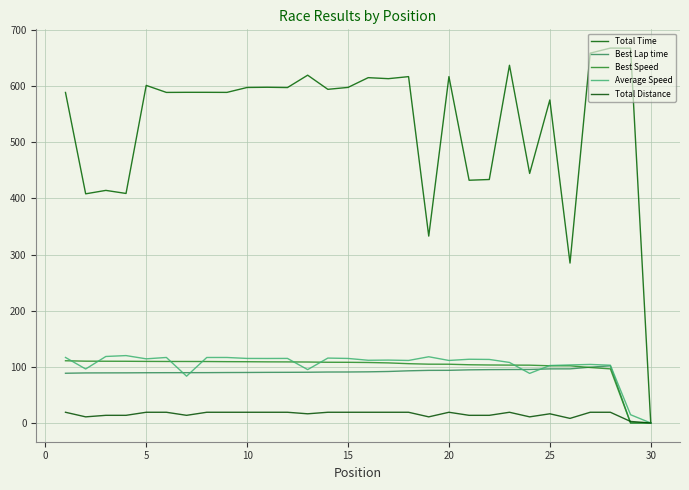

Is this an area chart (filled region under the line)?

No